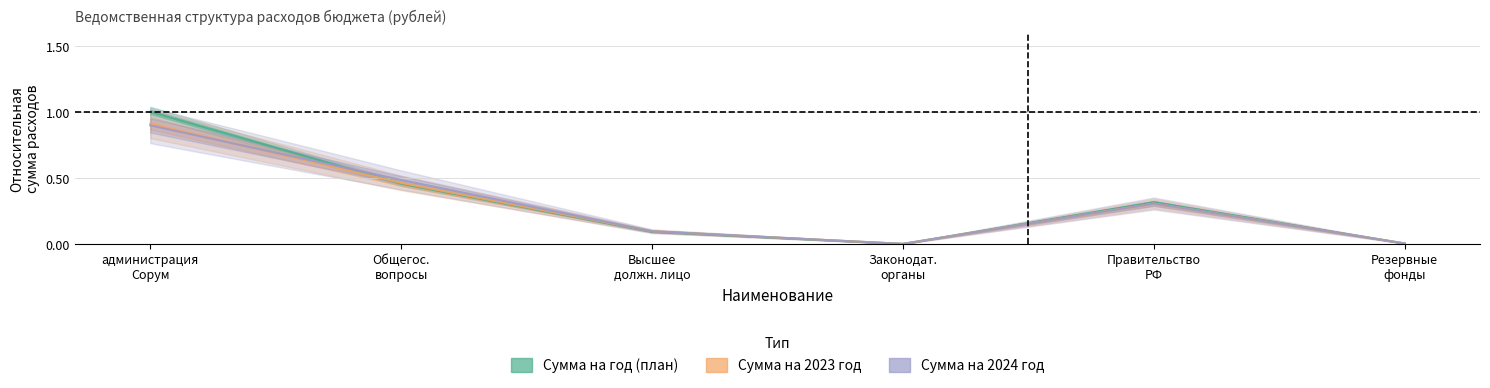

Which series has the widest spread of values?

Сумма на год